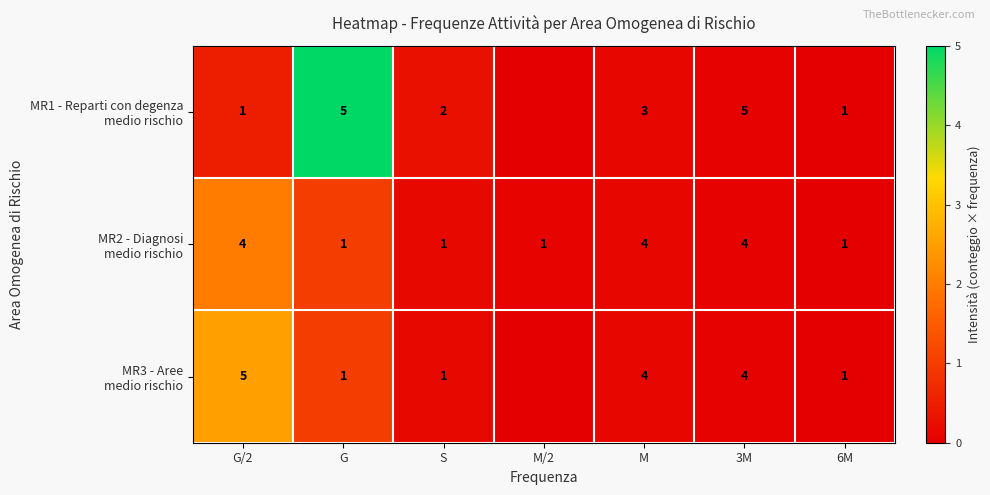

What is the total value across all series at 6M?

3